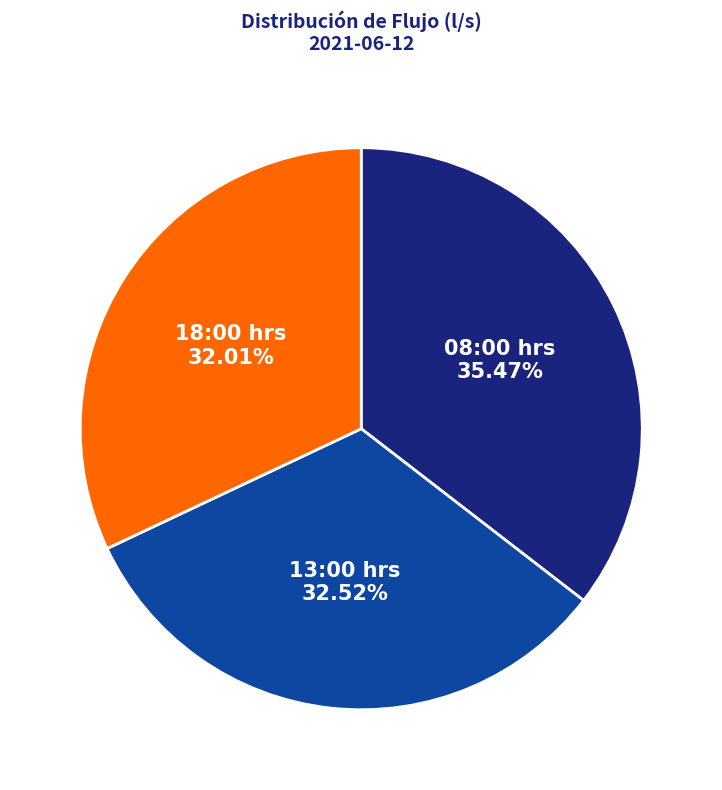

Which category has the smallest portion of the pie?

18:00 hrs